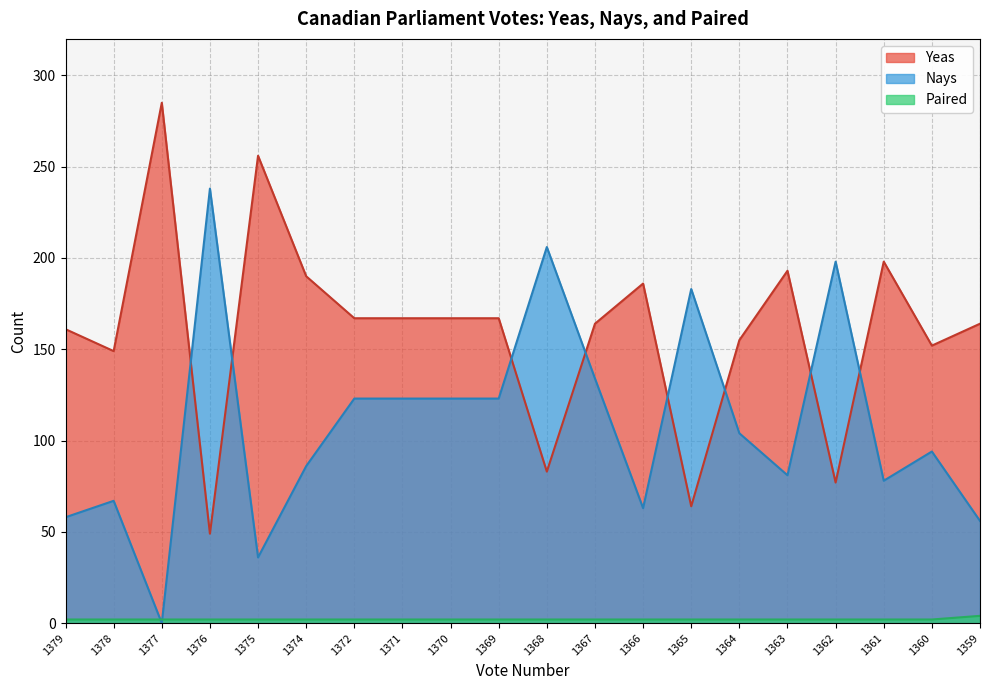

What is the value of the Yeas point at the 7th from the left?

167